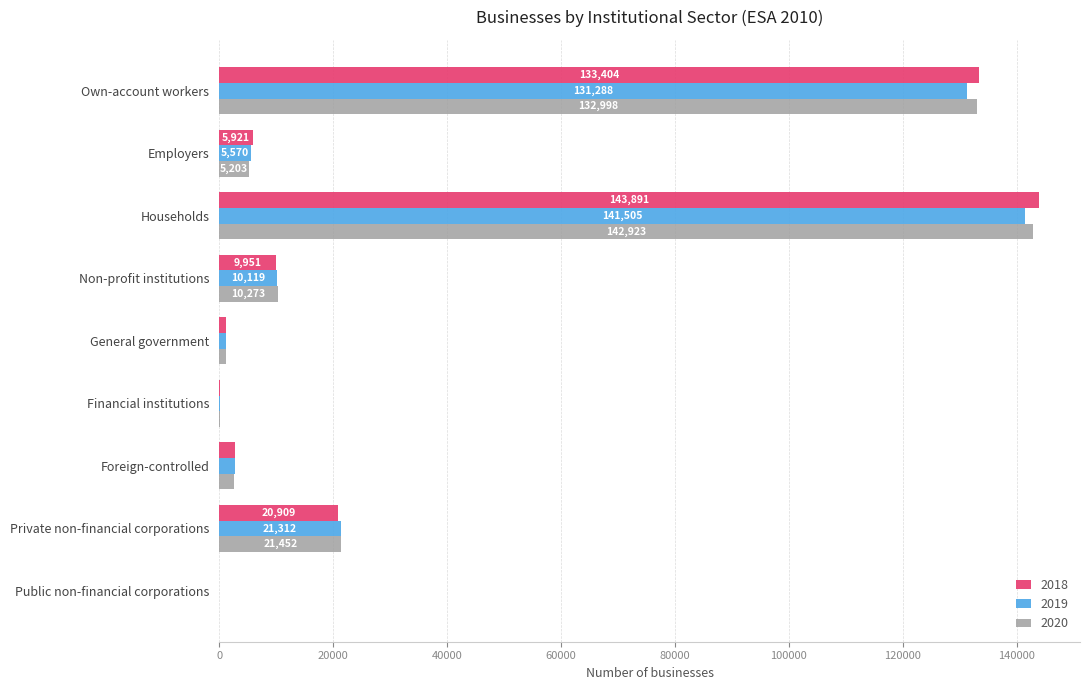

Read the 2018 value at Non-profit institutions.

9951